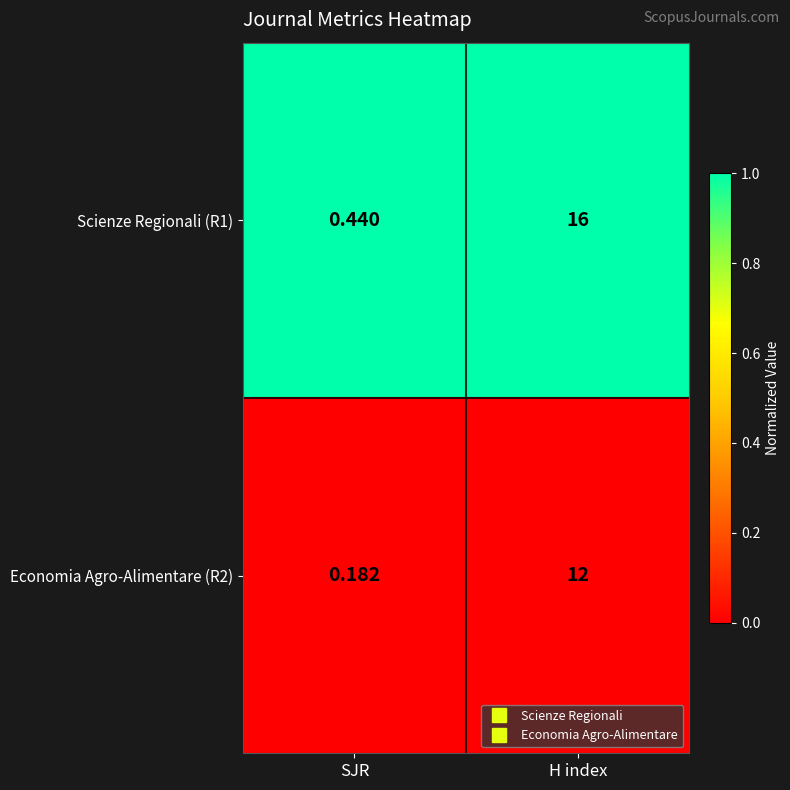

Which series has the largest range (max minus min)?

Scienze Regionali (R1)